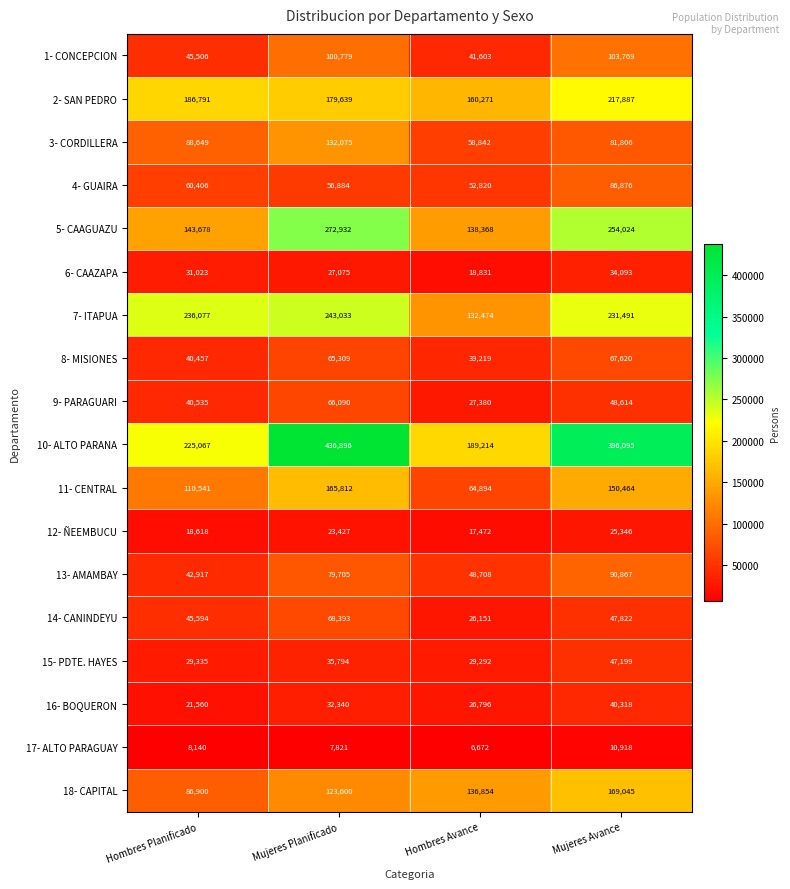

What is the sum of all 18- CAPITAL values?

516399